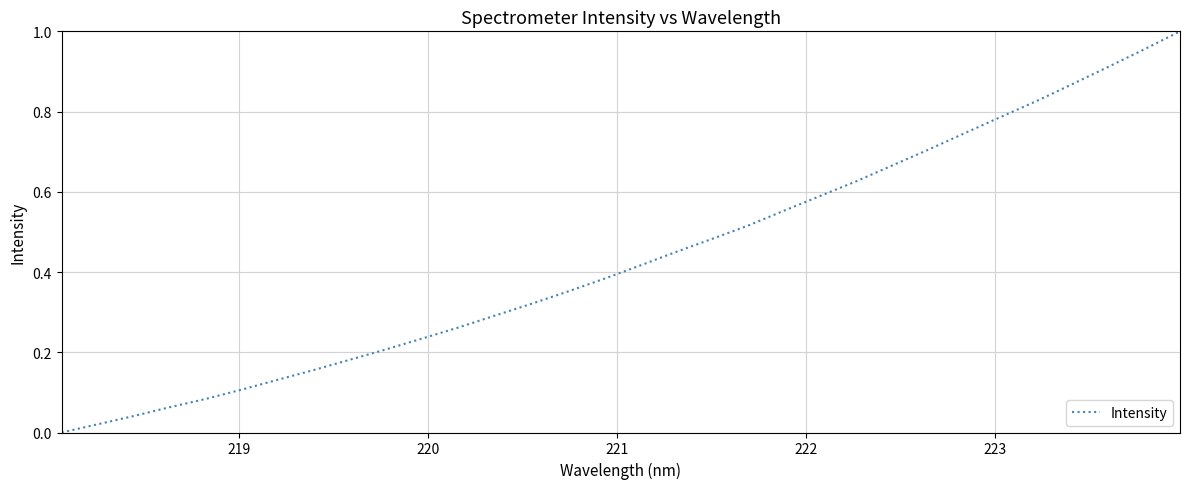

Does the chart have visible grid lines?

Yes